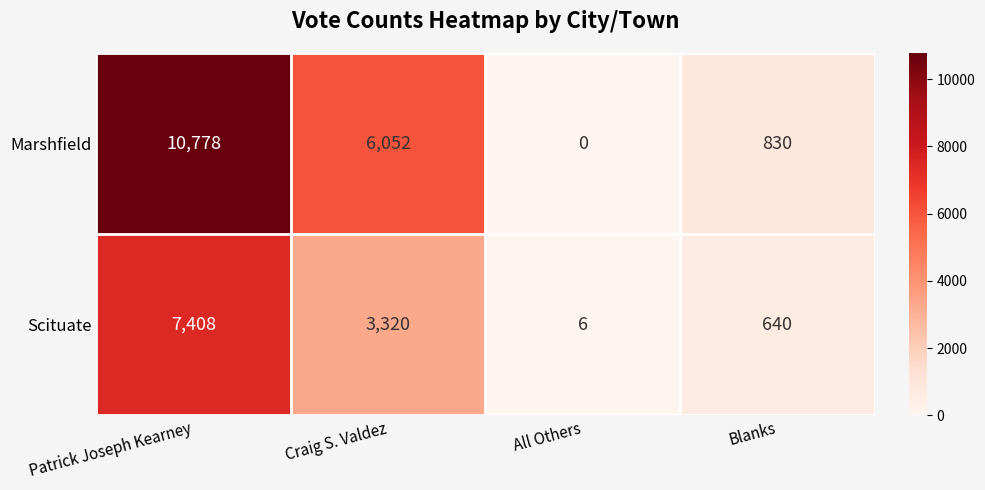

Reading left to right, what are all the values shown in this chart?

Marshfield: 10778	6052	0	830
Scituate: 7408	3320	6	640